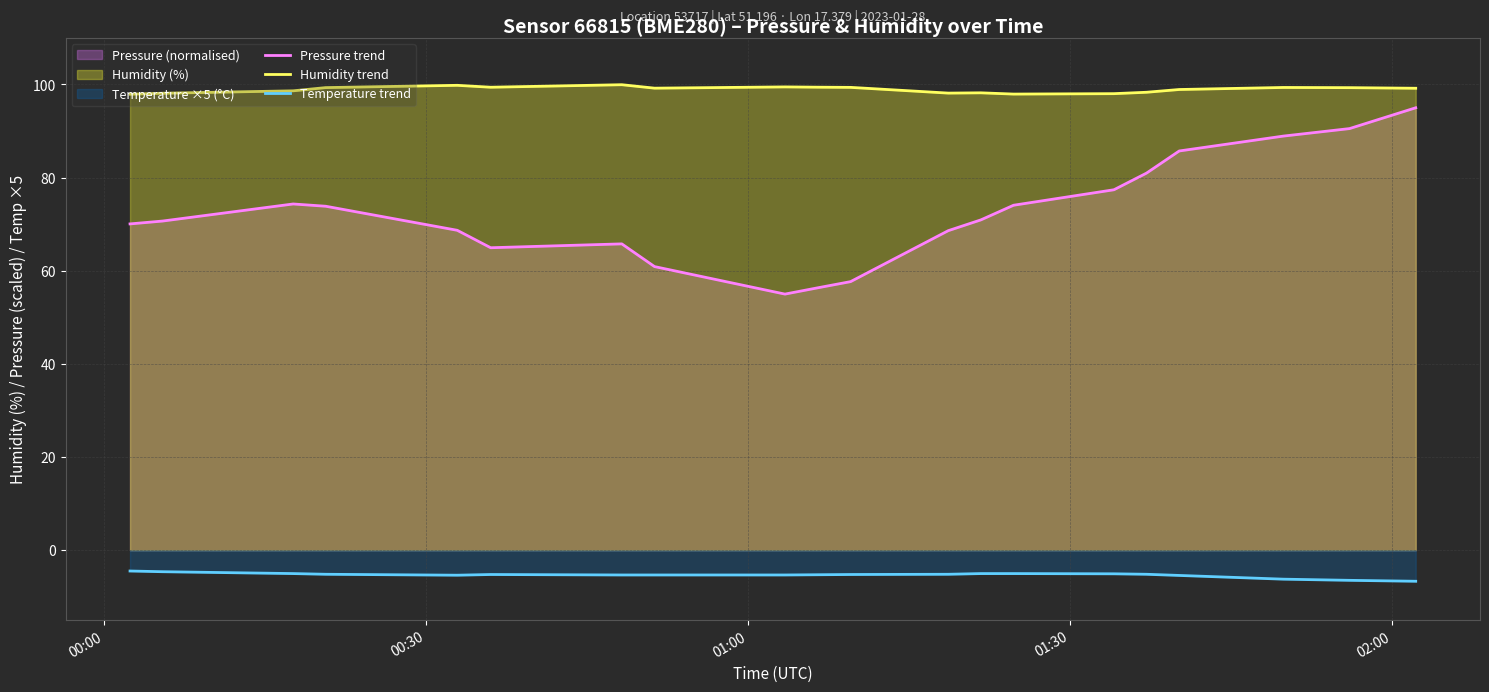

List the series in order of their overall mean, highest first.

Humidity trend, Pressure trend, Temperature trend